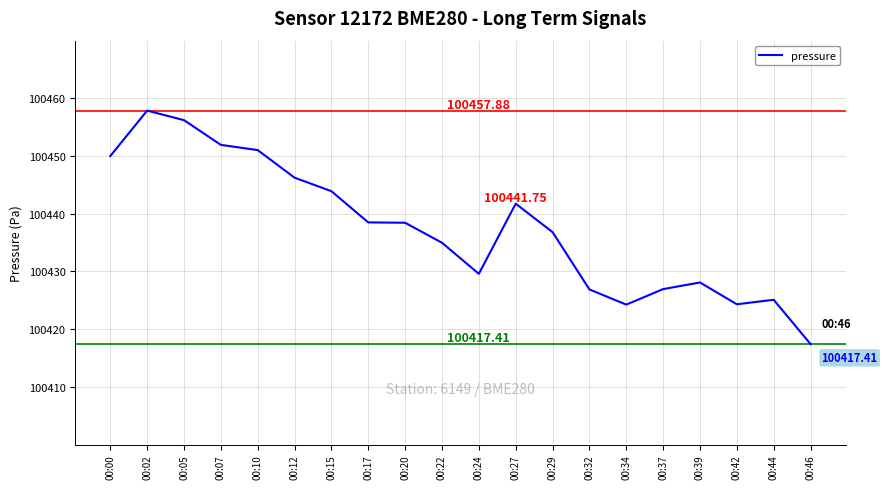

The chart shows a value of 41.8 at 00:27. True or false?

True